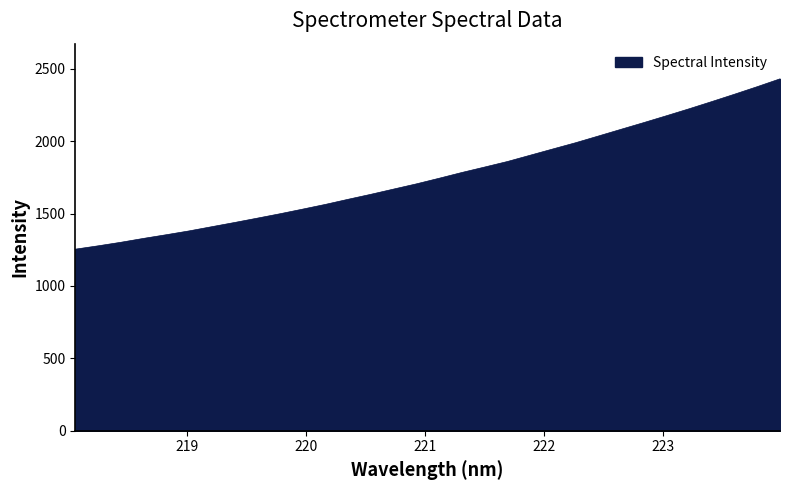

What is the smallest value displayed?

1254.0